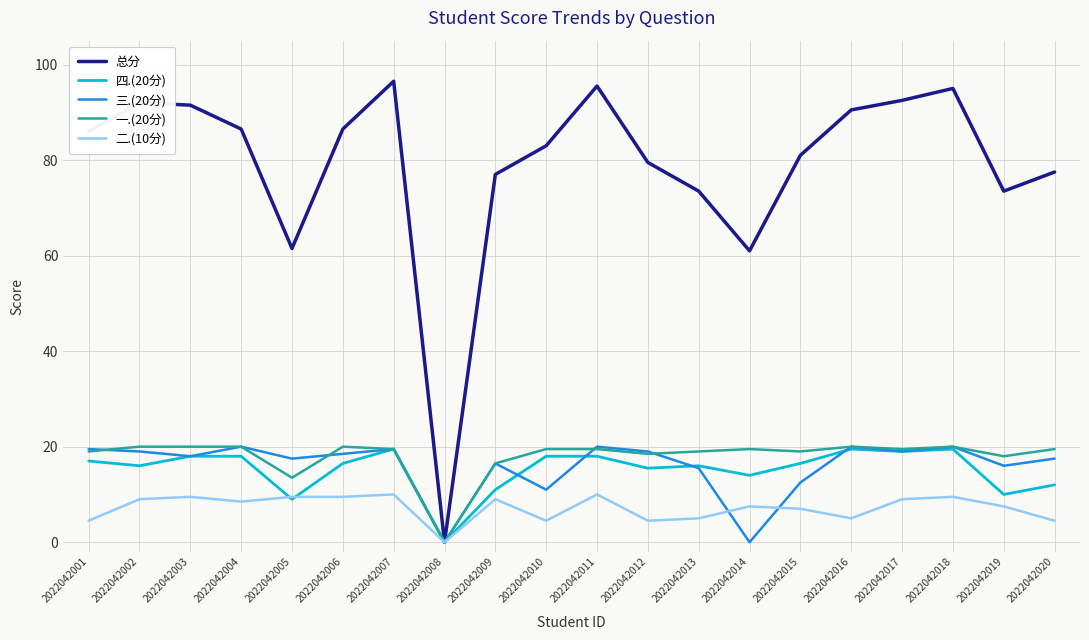

Is it true that 二.(10分) equals 9.0 at 2022042002?

True